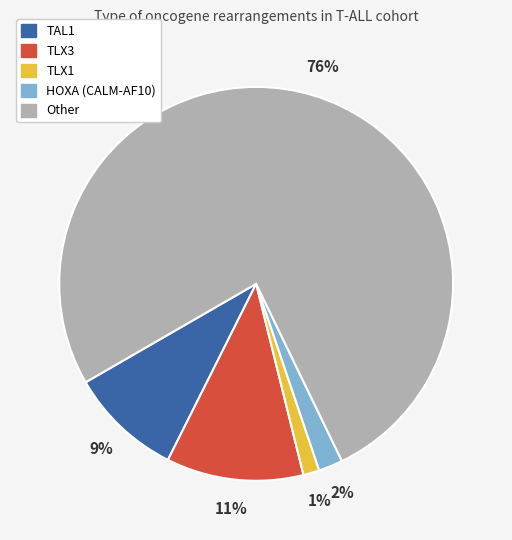

Count the number of slices in the pie.

5